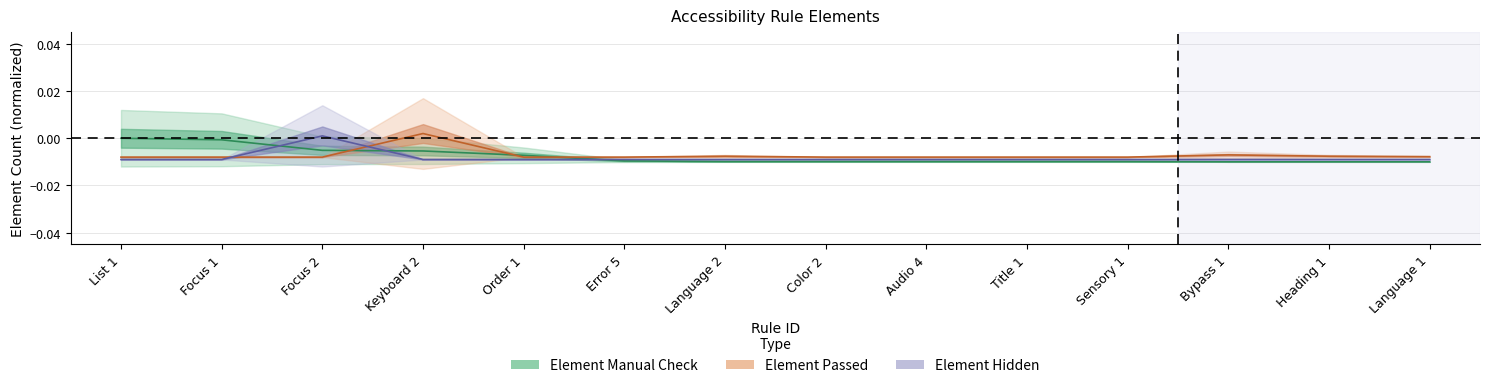

Where do Element Hidden and Element Passed first cross each other?

Focus 1 and Focus 2